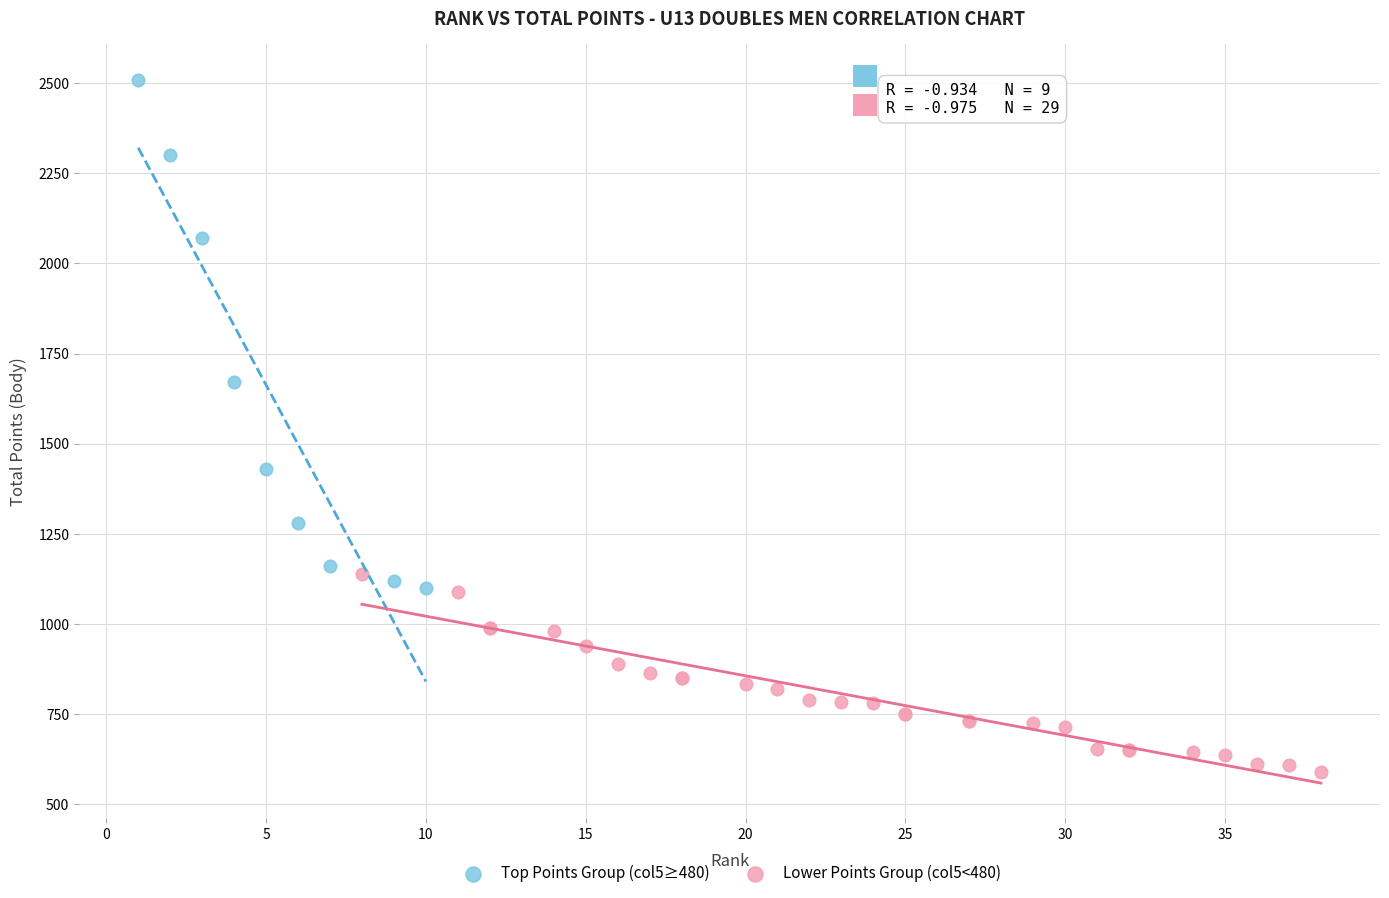

What are all the series names shown in the legend?

Top Points Group (col5≥480), Lower Points Group (col5<480)